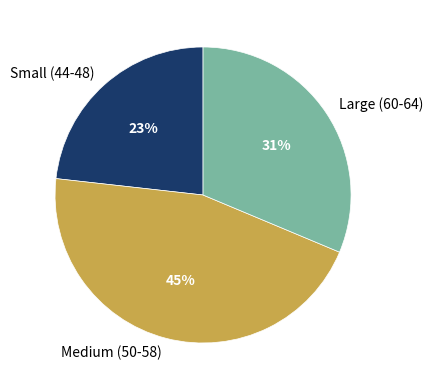

What is the largest slice in the pie chart?

Medium (50-58)